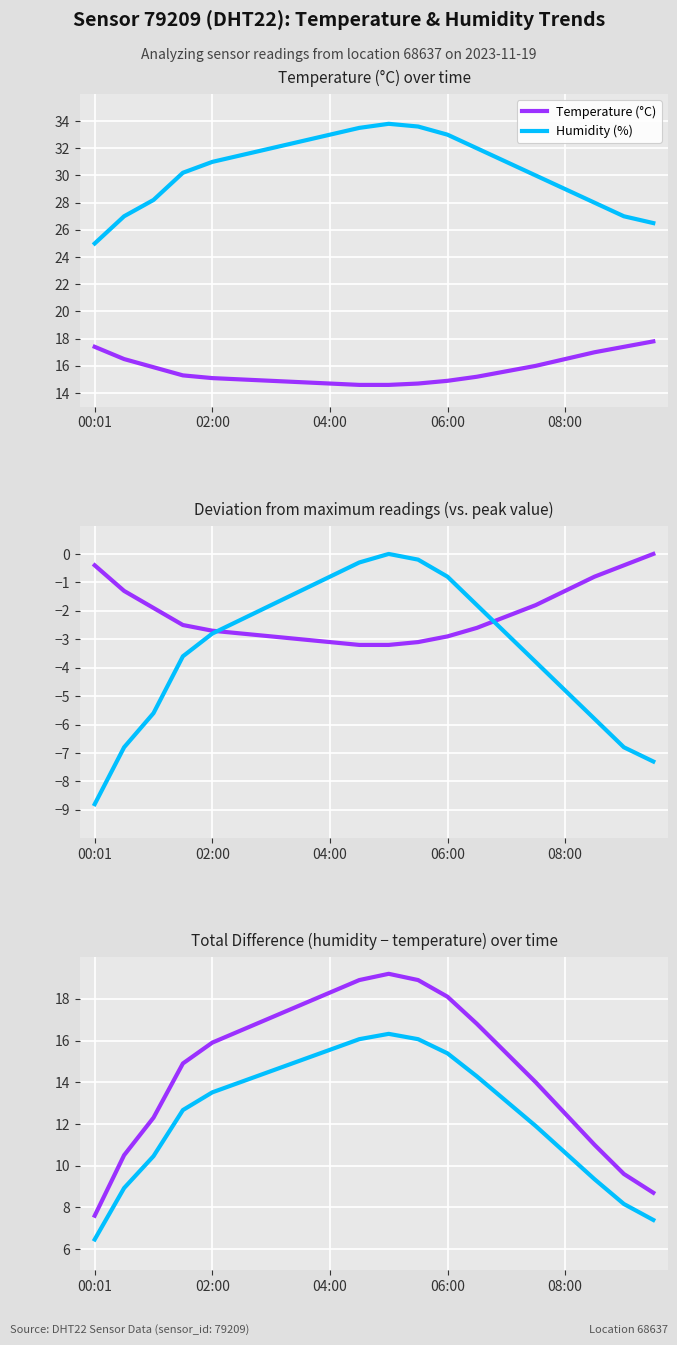

Between 7 and 13, which series saw the biggest shift?

Humidity − Temperature